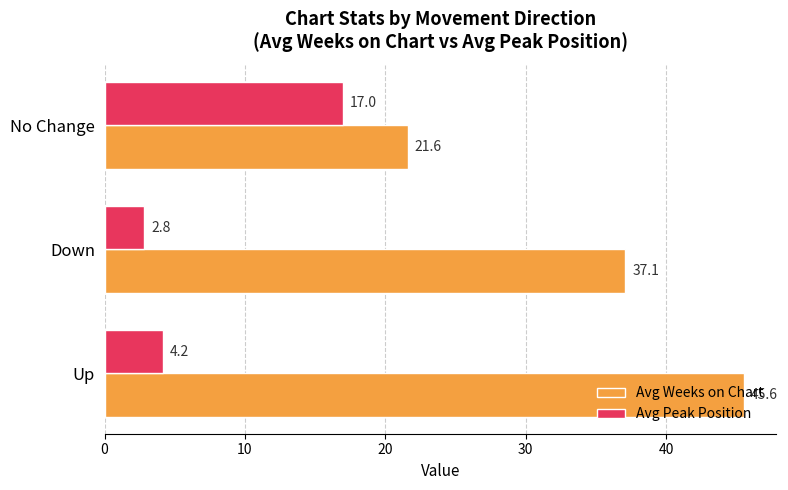

What value does the Avg Peak Position series have at Up?

4.2